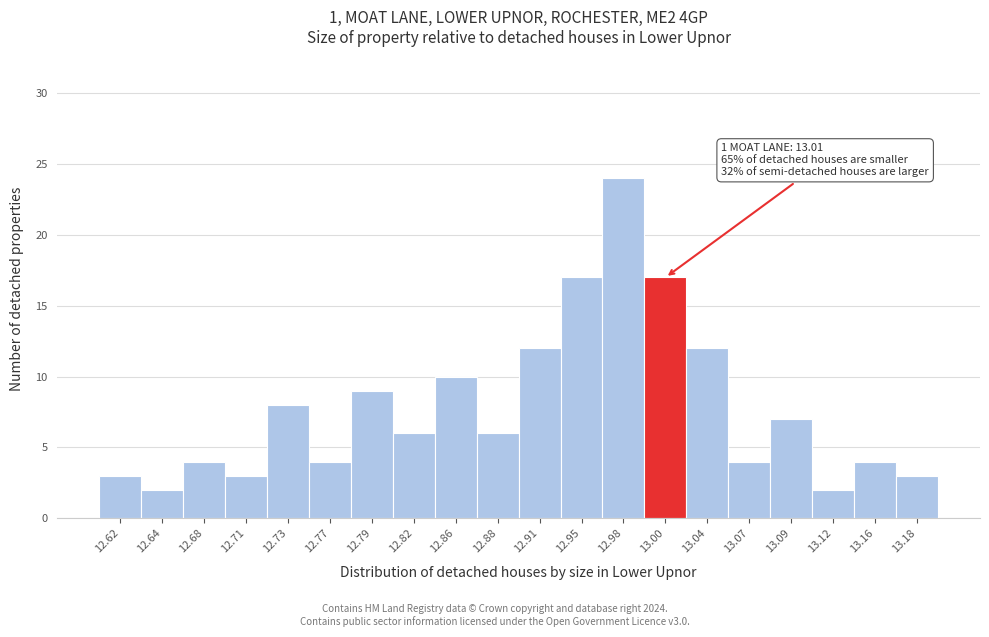

Which range on the x-axis has the tallest bar?

12.96 to 12.99